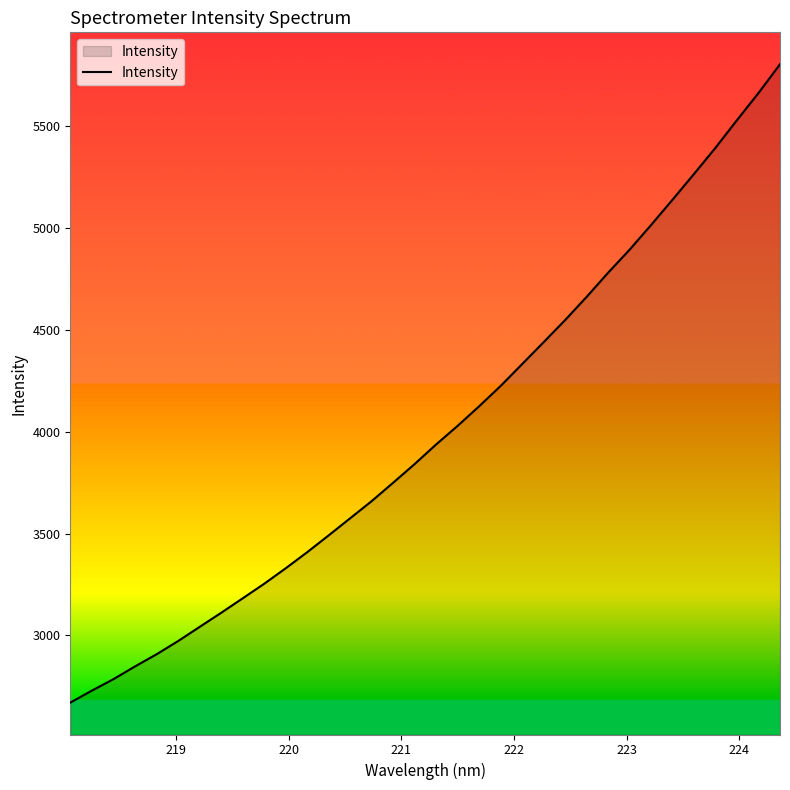

What is the difference between the maximum and minimum values?

3134.4